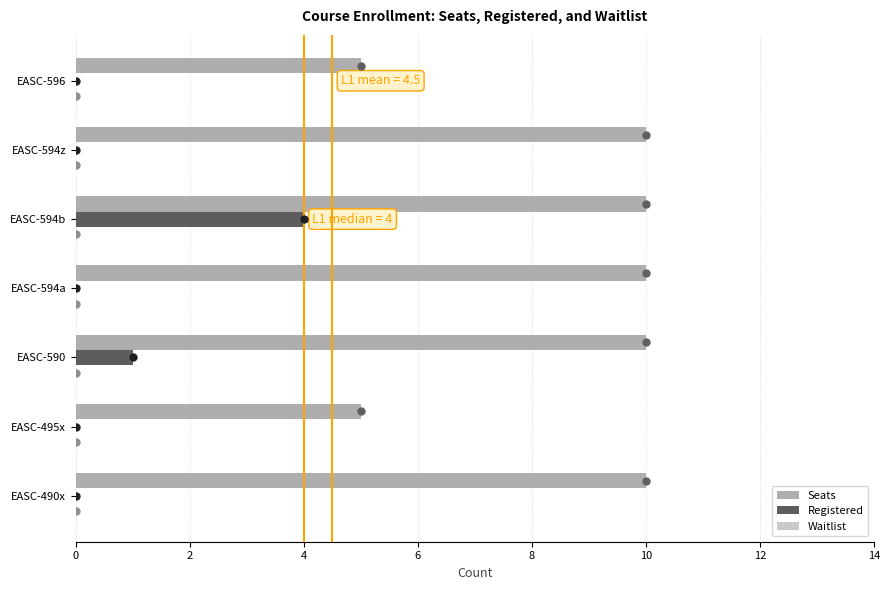

At which category is the sum across all series the highest?

EASC-594b